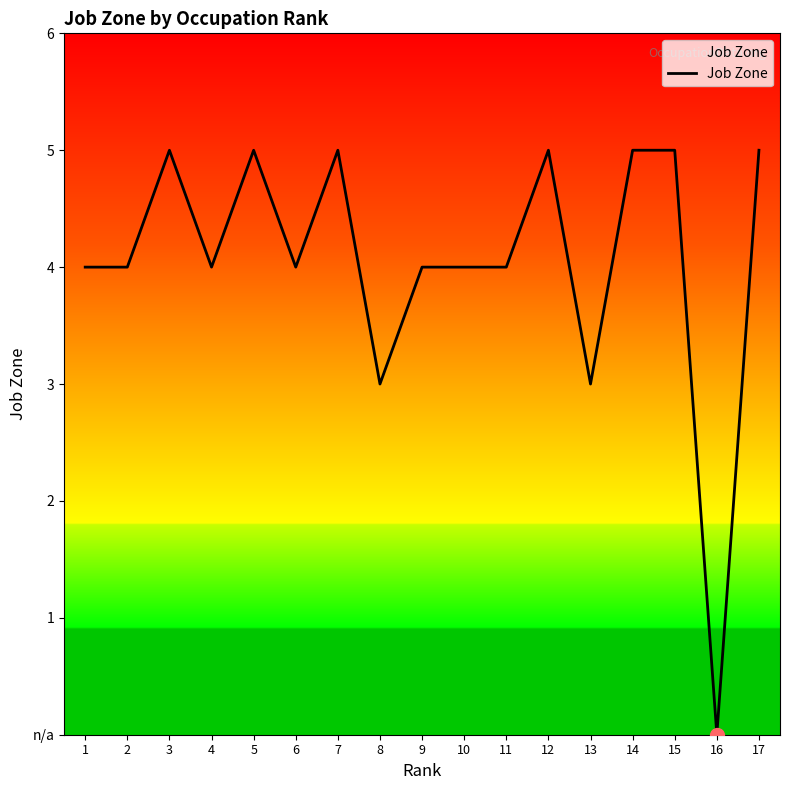

Between 7 and 11, which is larger?

7